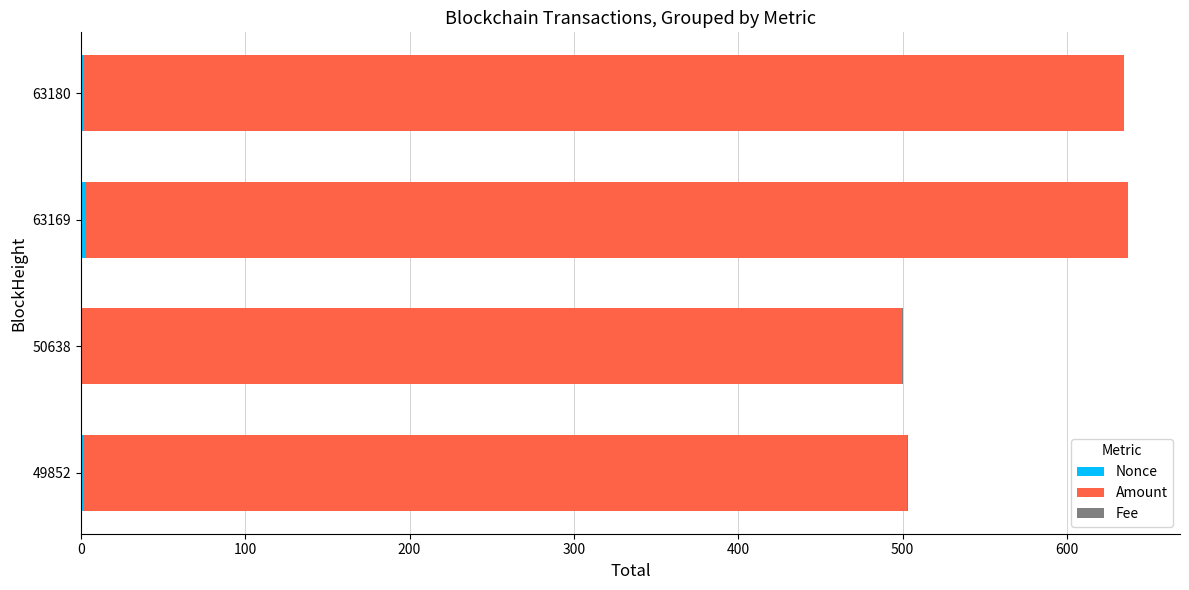

How many distinct data groups are displayed?

3